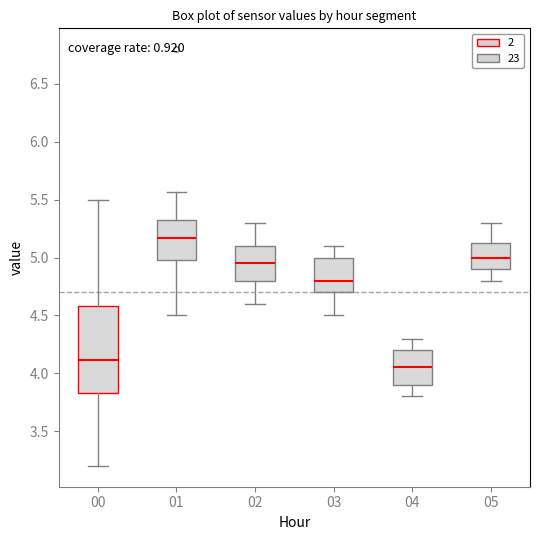

Reading left to right, transcribe this box plot: for each box, give where its median line is, the range the box spans, and where its two whiskers end, as read against the y-axis. The values are not printed on the chart, so give them approximately, as read against the axis.

00: median 4.10, box 3.85 to 4.60, whiskers 3.20 to 5.50
01: median 5.15, box 5.00 to 5.35, whiskers 4.50 to 5.55
02: median 4.95, box 4.80 to 5.10, whiskers 4.60 to 5.30
03: median 4.80, box 4.70 to 5.00, whiskers 4.50 to 5.10
04: median 4.05, box 3.90 to 4.20, whiskers 3.80 to 4.30
05: median 5.00, box 4.90 to 5.15, whiskers 4.80 to 5.30